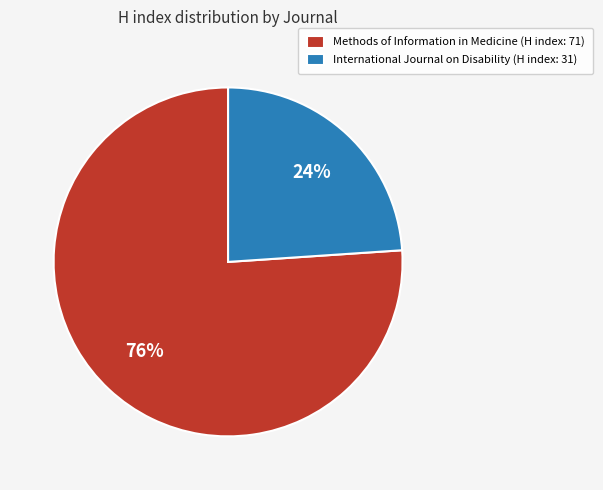

To the nearest percent, what is the difference between the Methods of Information in Medicine and International Journal on Disability slice percentages?

52%